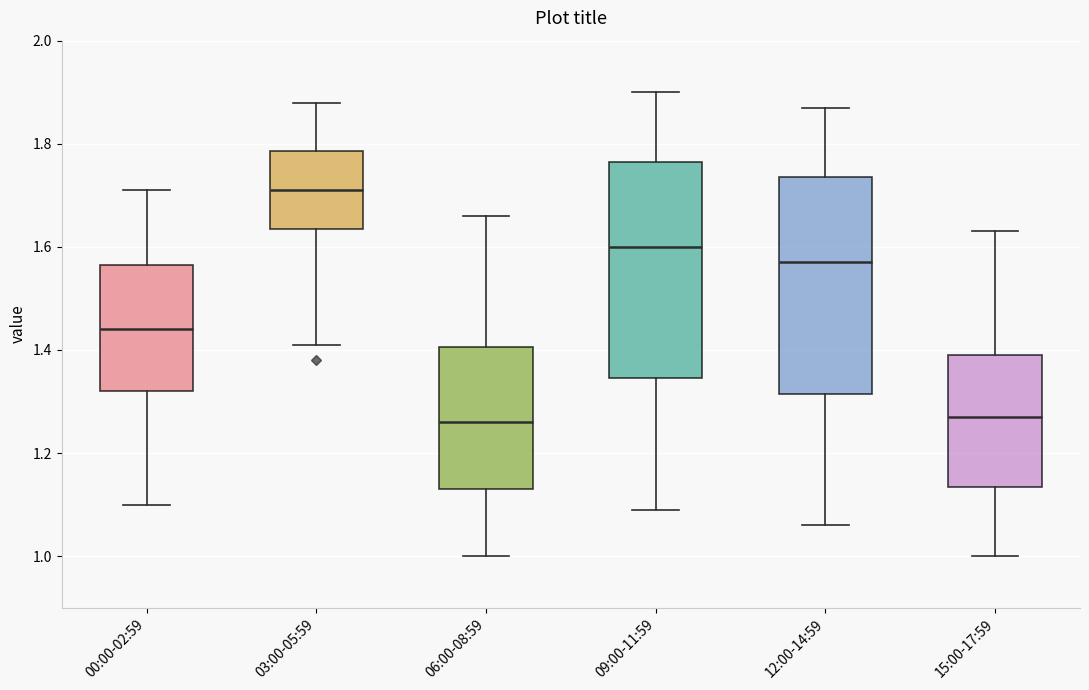

Reading left to right, read every box against the y-axis: the position of its median line, the range the box covers, and the ends of its whiskers. The values are not printed on the chart, so give them approximately, as read against the axis.

00:00-02:59: median 1.44, box 1.32 to 1.56, whiskers 1.10 to 1.72
03:00-05:59: median 1.72, box 1.64 to 1.78, whiskers 1.42 to 1.88
06:00-08:59: median 1.26, box 1.14 to 1.40, whiskers 1.00 to 1.66
09:00-11:59: median 1.60, box 1.34 to 1.76, whiskers 1.10 to 1.90
12:00-14:59: median 1.58, box 1.32 to 1.74, whiskers 1.06 to 1.88
15:00-17:59: median 1.28, box 1.14 to 1.40, whiskers 1.00 to 1.64